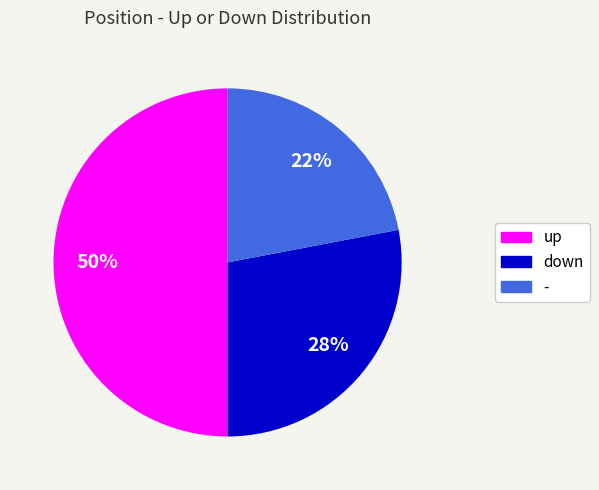

To the nearest percent, what percentage of the pie is down?

28%